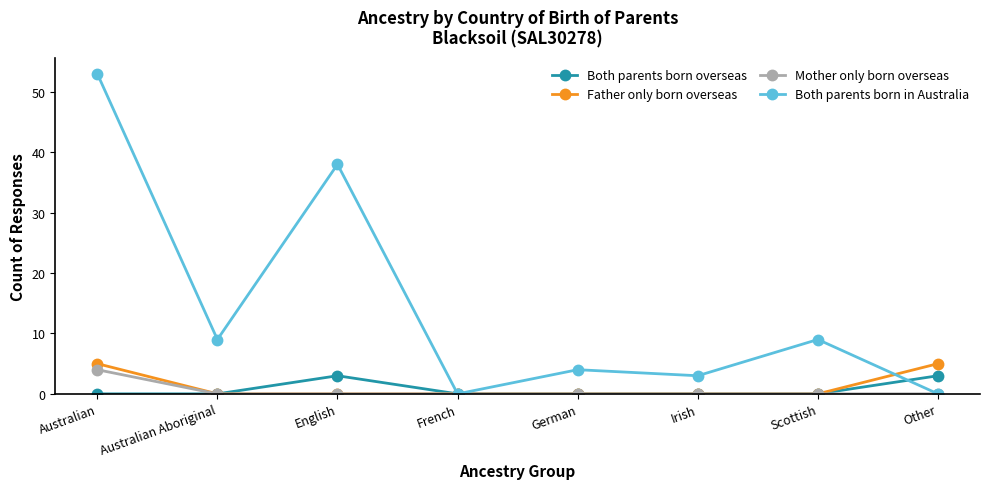

How many data points does each series have?

8